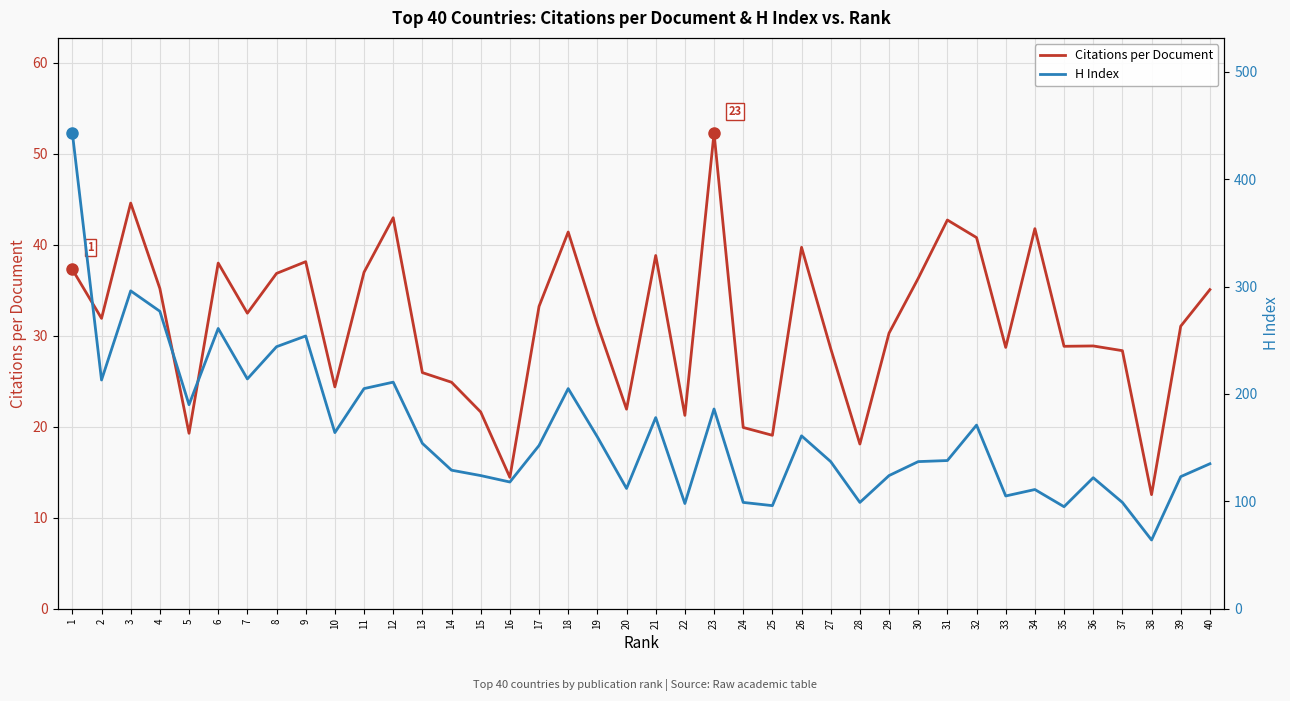

Which series has the largest total across all categories?

H Index